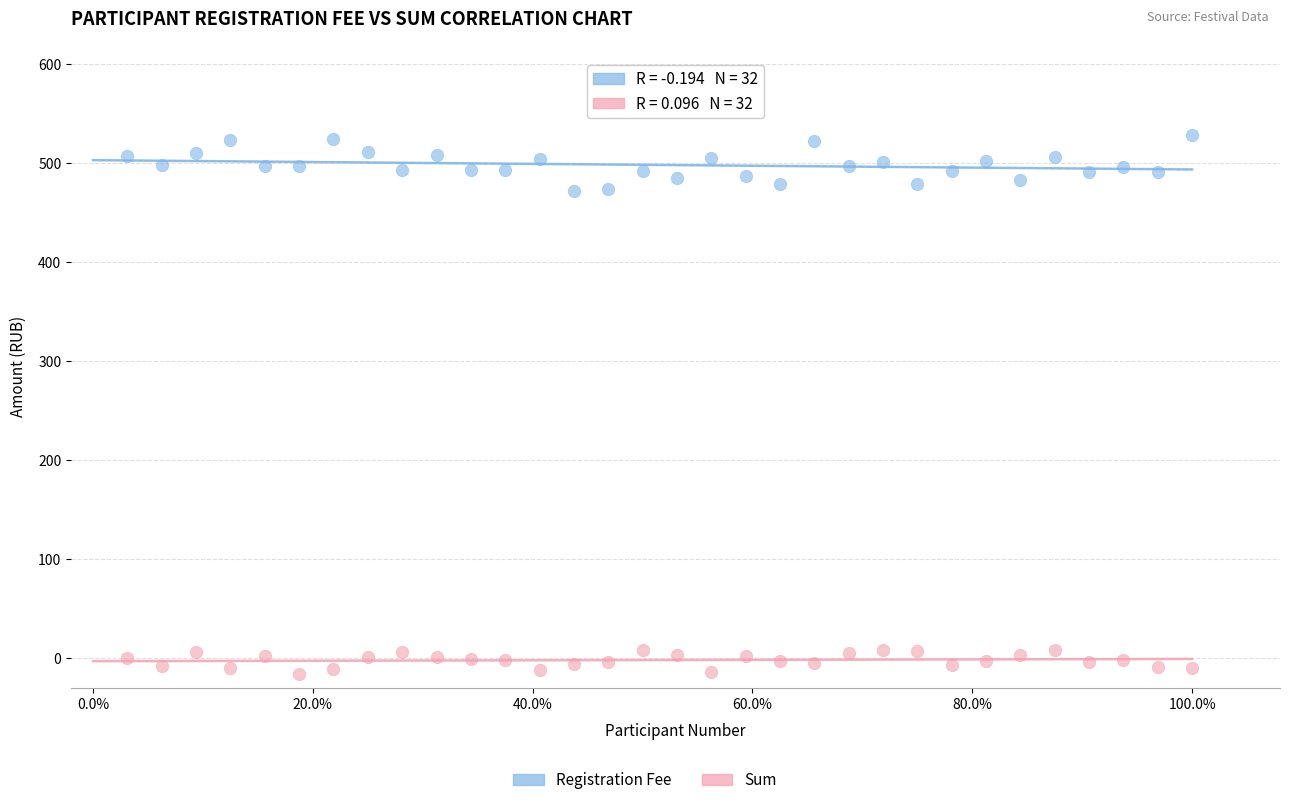

Across all data points, what is the range of X values (max minus min)?

1.0